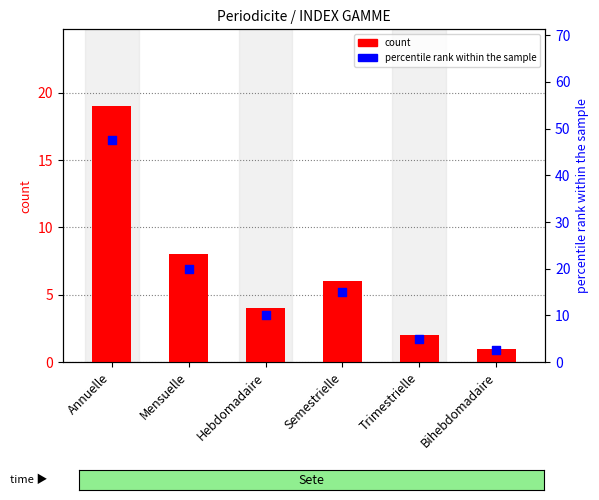

Which series contains the lowest Y value?

count